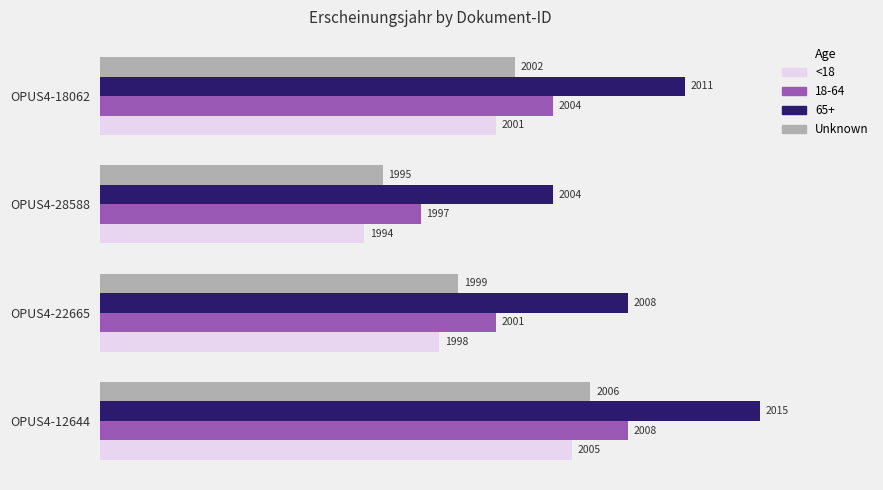

At which label is <18 closest to 1999?

OPUS4-22665